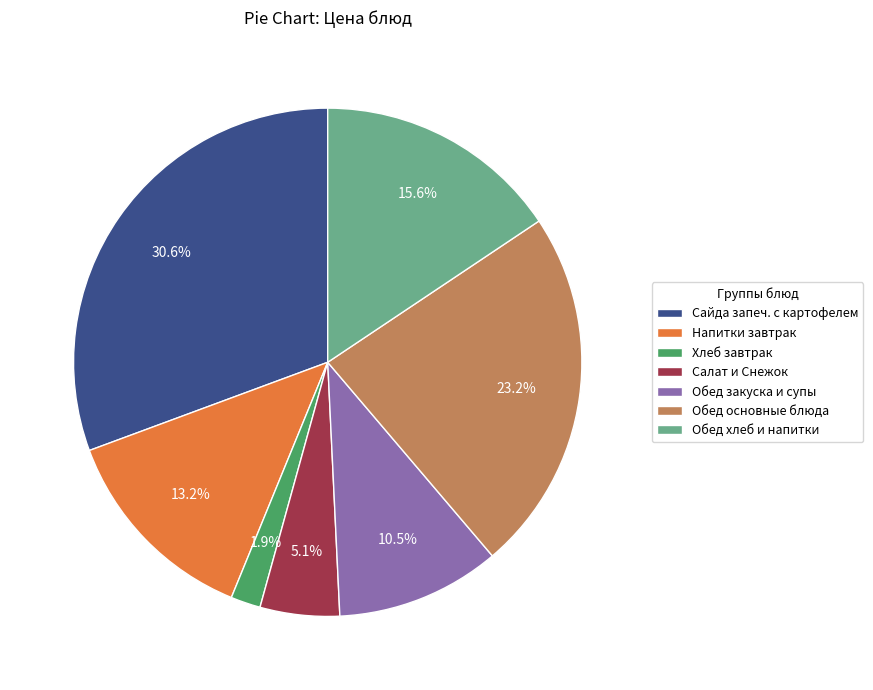

Does any single category account for the majority?

No